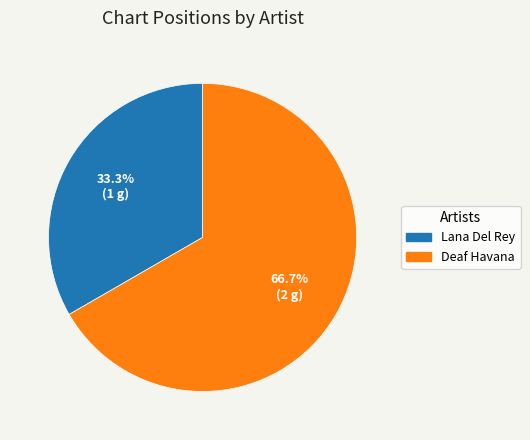

To the nearest percent, what percentage of the pie is Lana Del Rey?

33%